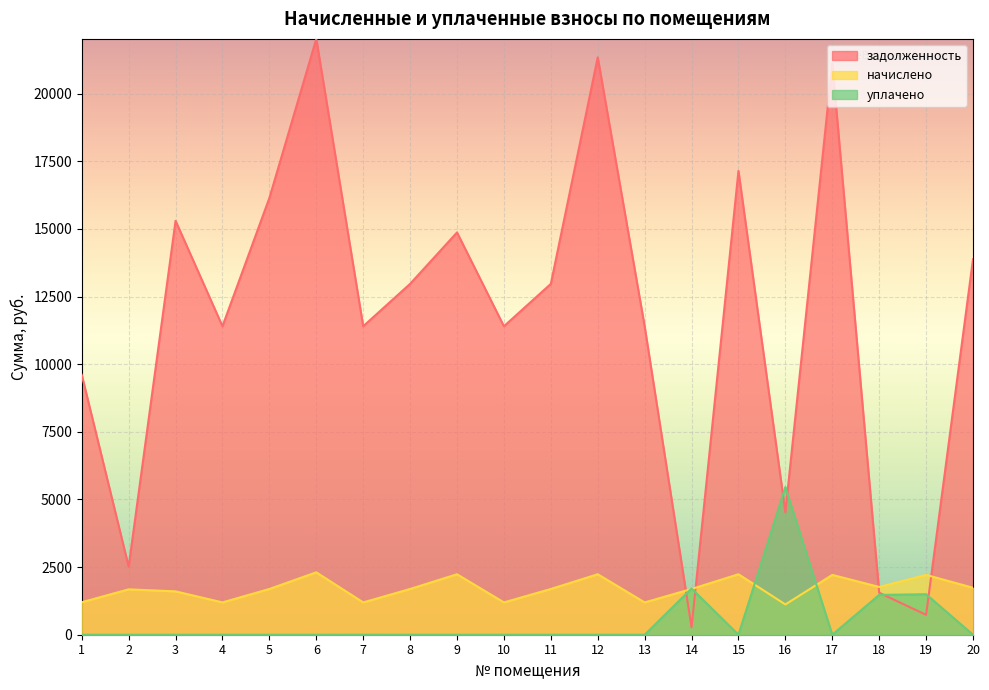

Is the value of задолженность at 19 greater than the value of уплачено at 13?

Yes